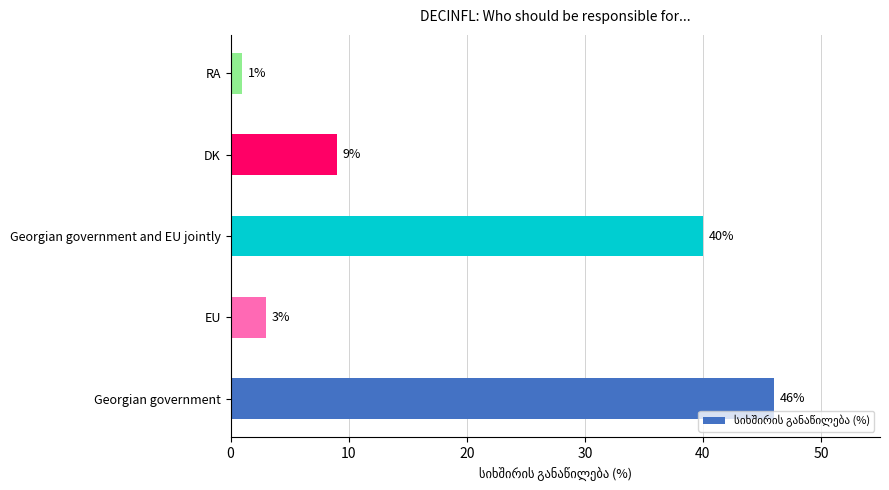

Between Georgian government and EU, which is larger?

Georgian government